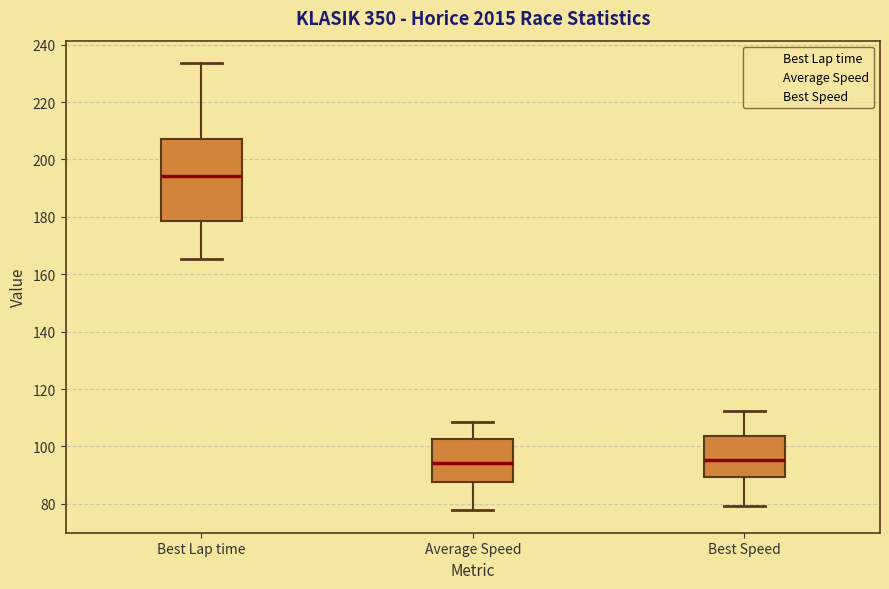

Reading left to right, transcribe this box plot: for each box, give where its median line is, the range the box spans, and where its two whiskers end, as read against the y-axis. The values are not printed on the chart, so give them approximately, as read against the axis.

Best Lap time: median 194, box 178 to 208, whiskers 166 to 234
Average Speed: median 94, box 88 to 102, whiskers 78 to 108
Best Speed: median 96, box 90 to 104, whiskers 80 to 112